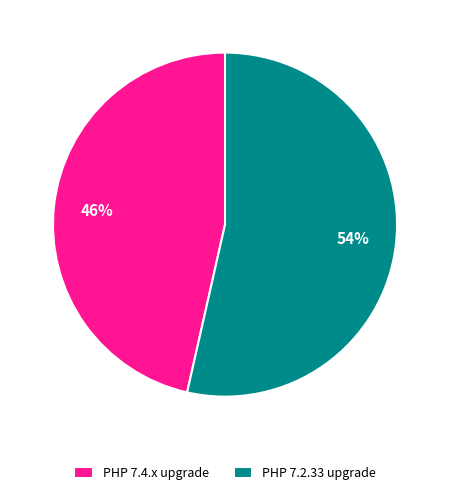

What is the majority slice?

PHP 7.2.33 upgrade